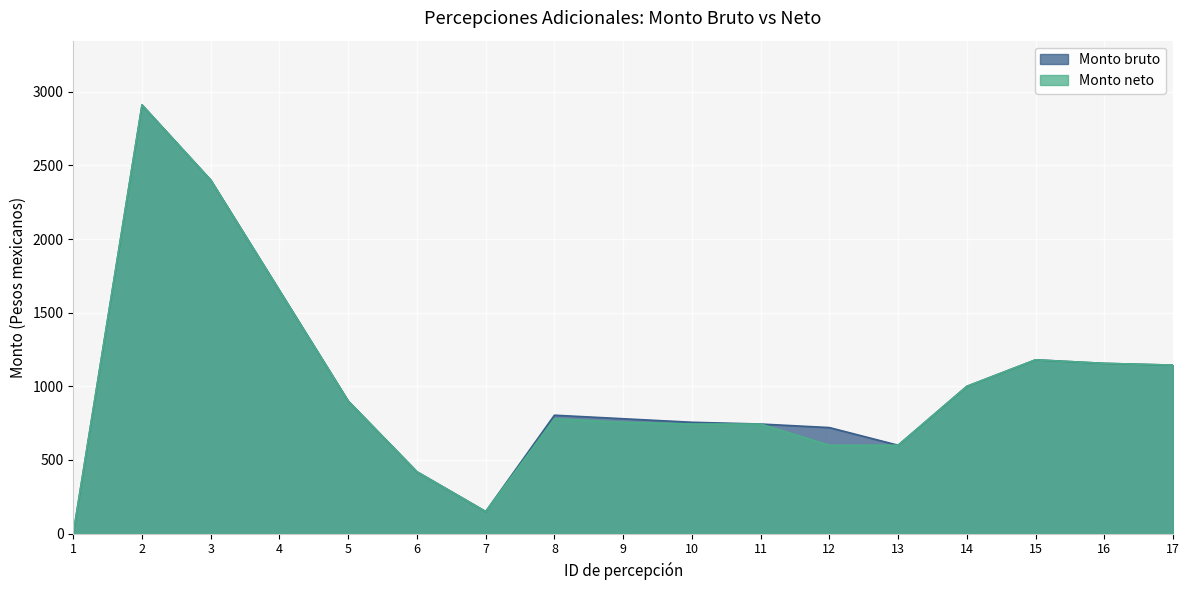

The value of Monto neto at 16 is 440. True or false?

False